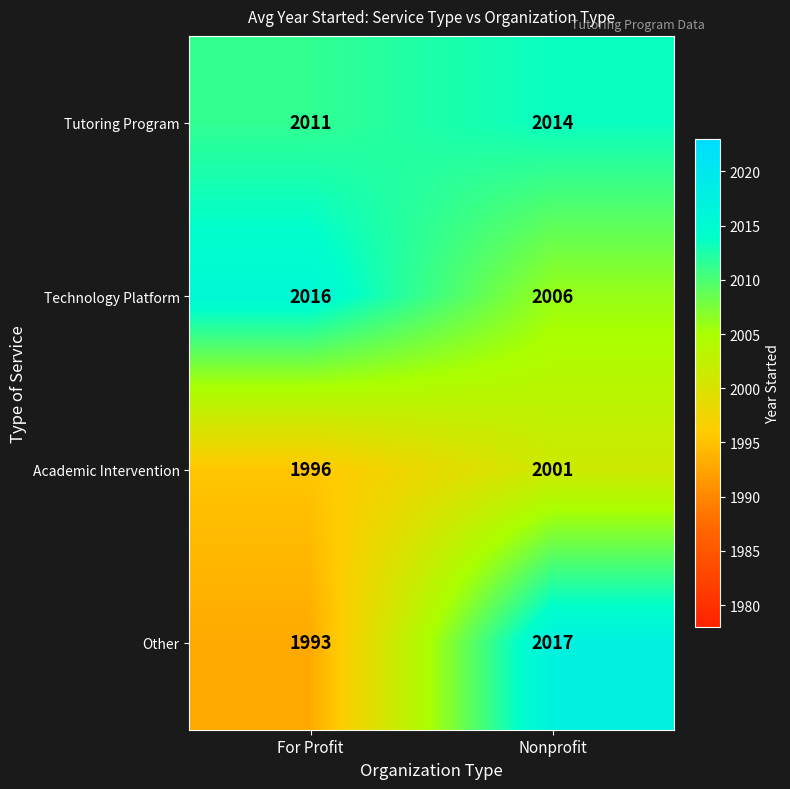

Is the value of Tutoring Program at Nonprofit greater than the value of Other at Nonprofit?

No